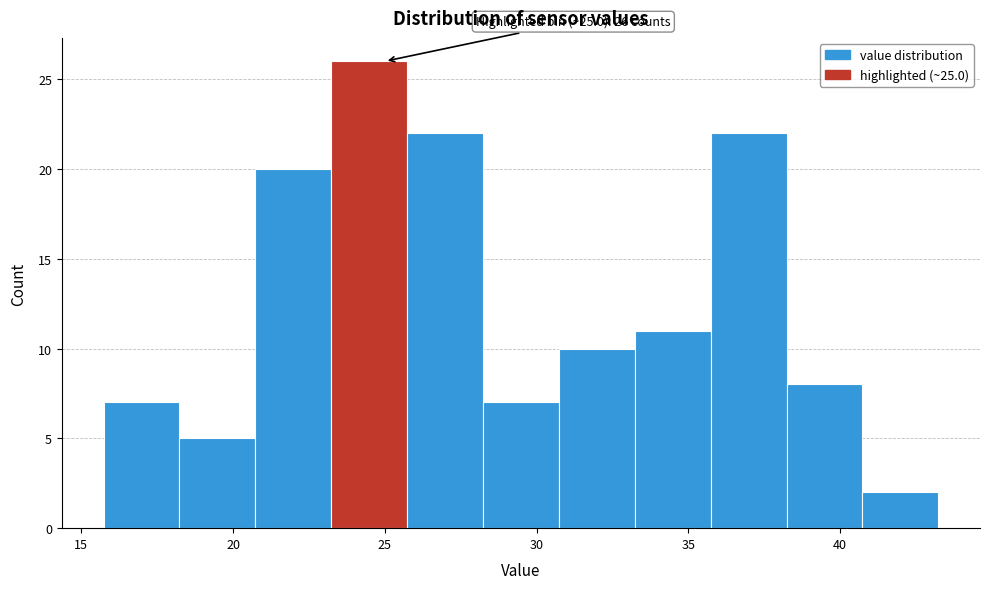

Over which range of the x-axis is the bar tallest?

23.0 to 25.5